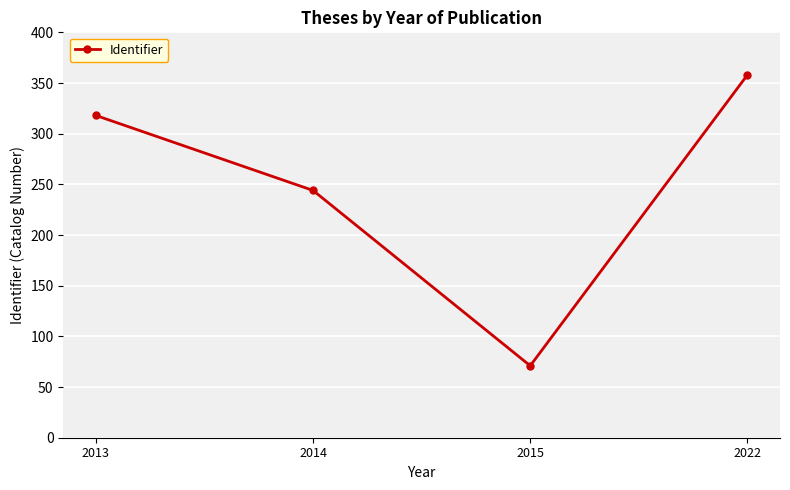

At which label is the value closest to 214?

2014